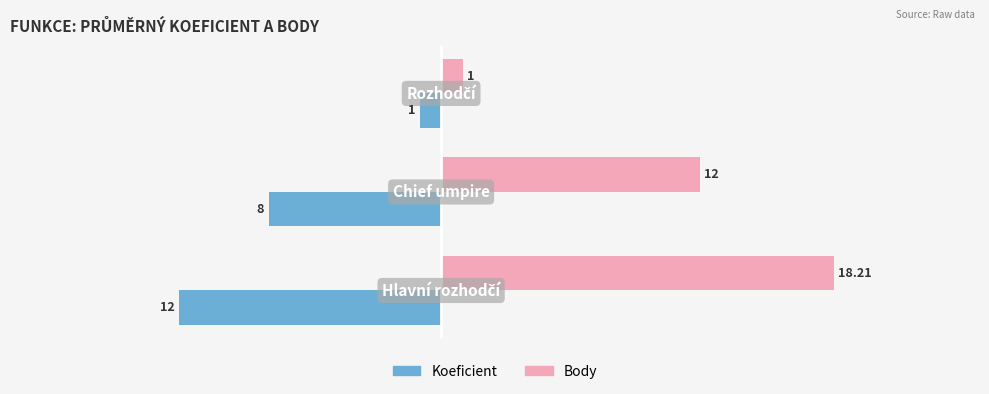

What is the difference between the second highest and minimum values in the Body series?

11.0